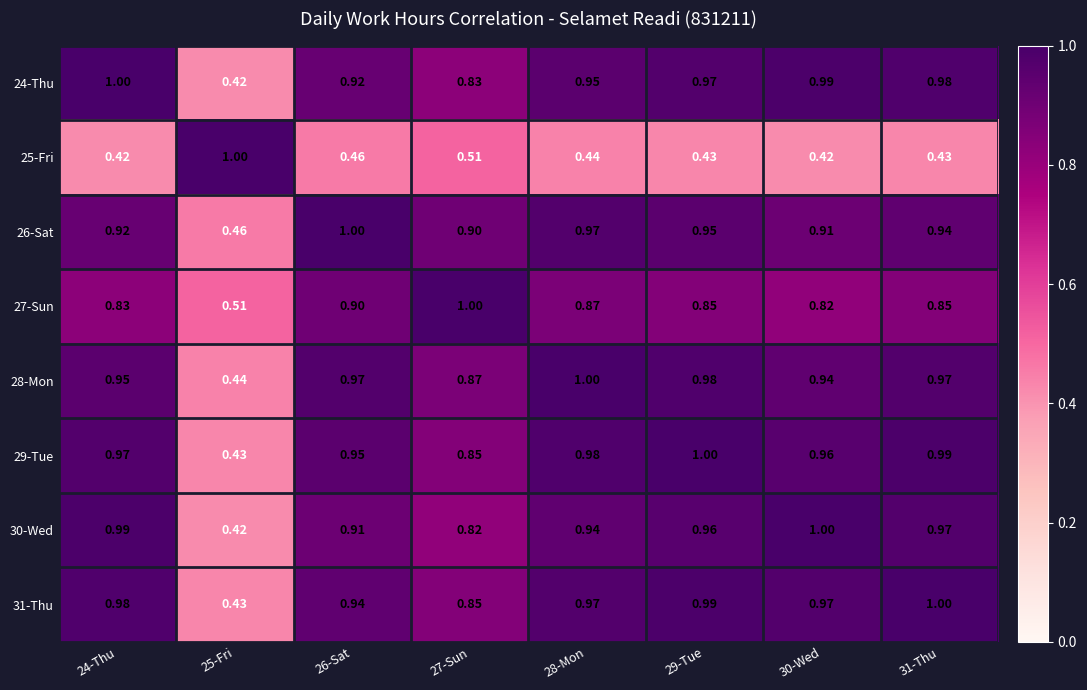

Which series changed the most between 25-Fri and 28-Mon?

25-Fri